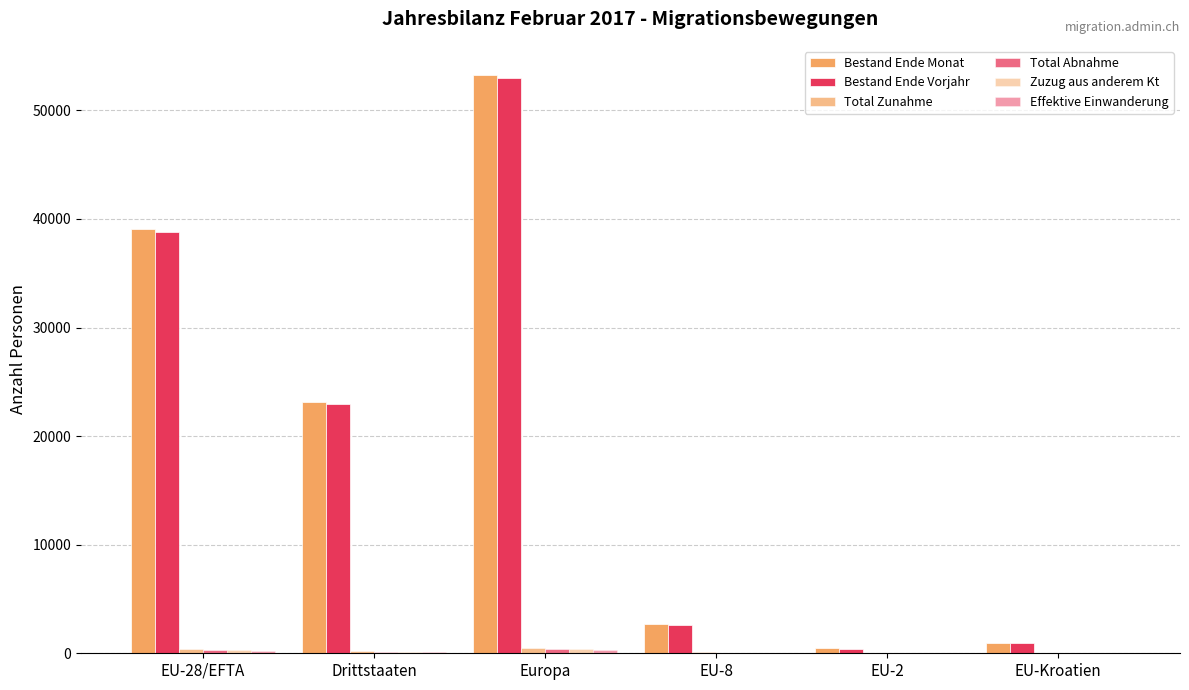

Is it true that Bestand Ende Vorjahr equals 113 at EU-2?

False